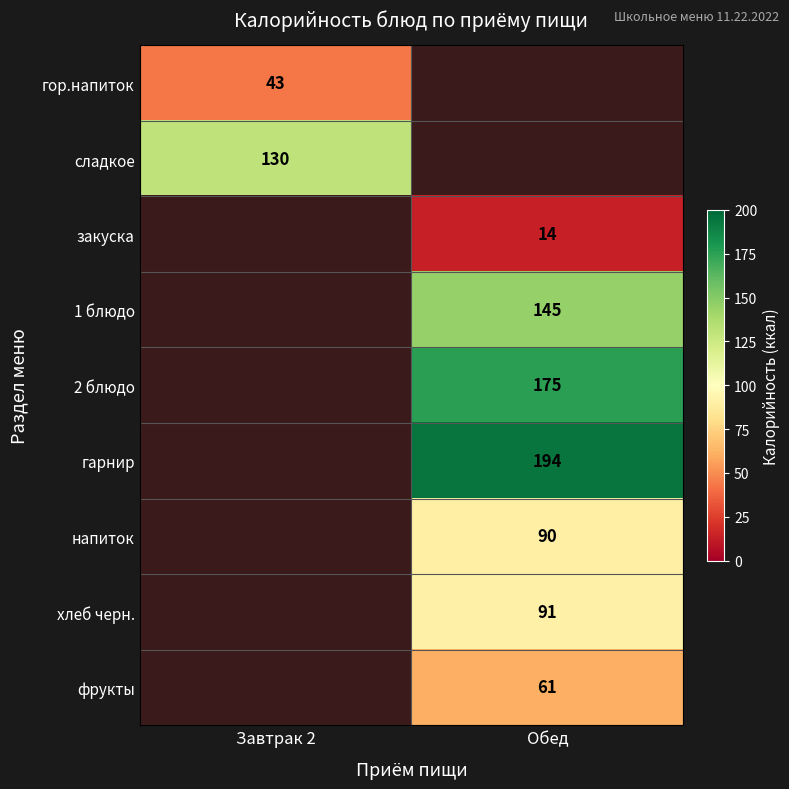

The гарнир series shows 266 at Обед. True or false?

False